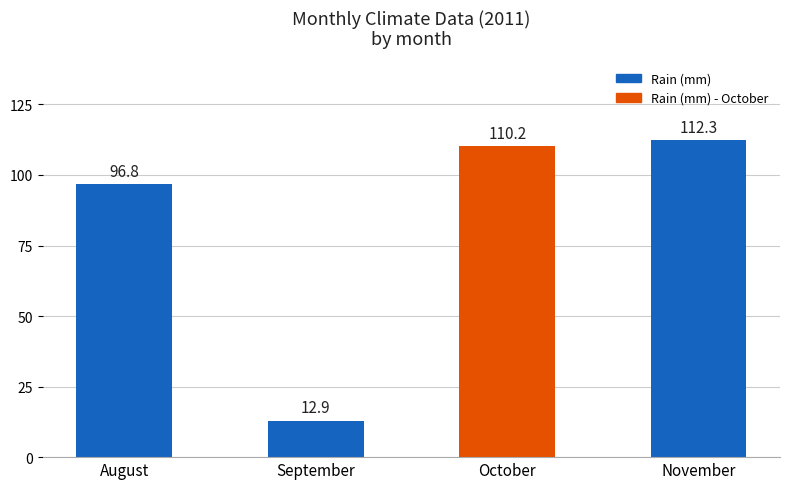

At which category does the chart reach its peak across all series?

November